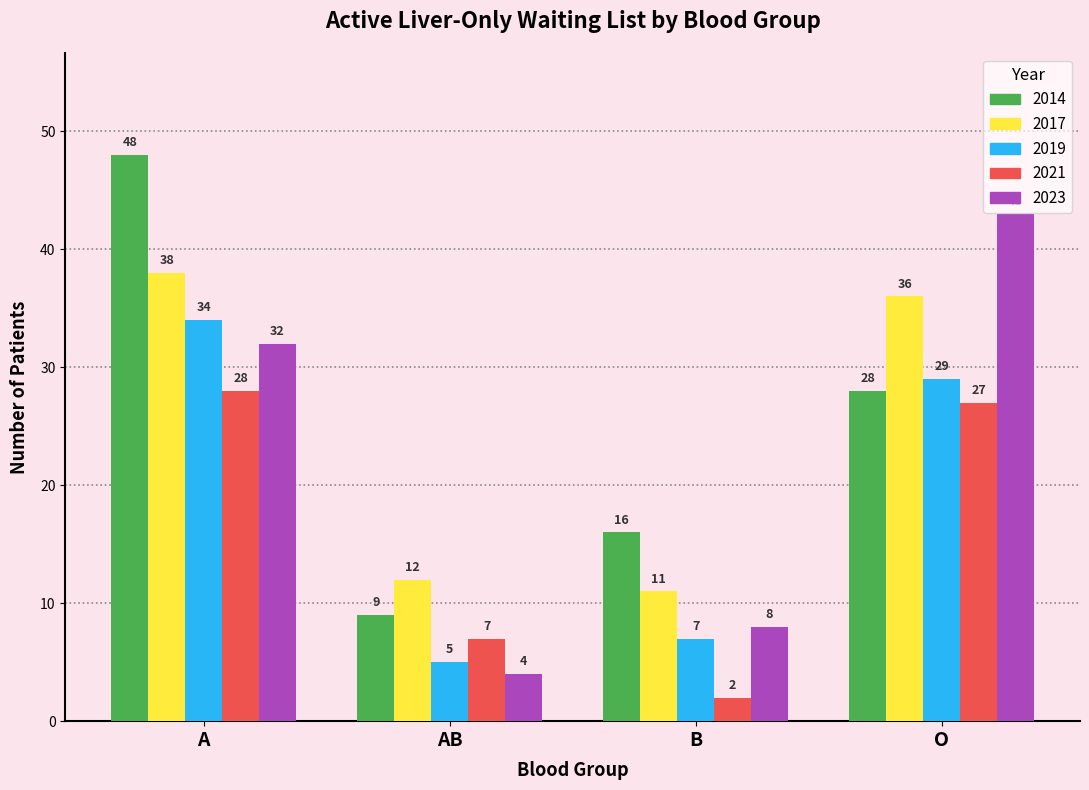

Which category has the lowest value in the 2014 series?

AB